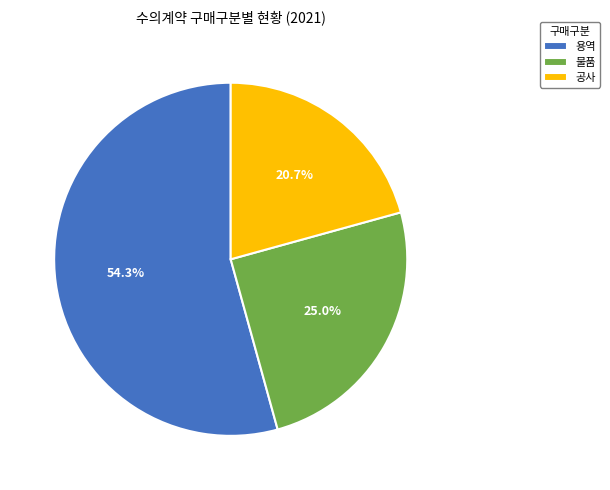

Rank the categories by value from highest to lowest.

용역, 물품, 공사